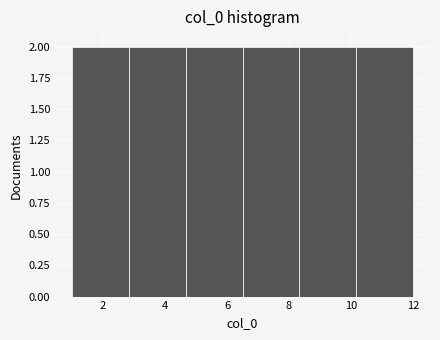

Reading left to right, transcribe this chart: for each bar, give the range it covers on the x-axis and its height. Neither the bar edges nor the heights are printed on the chart, so give them approximately, as read against the axes.

1.0 to 2.8: 2
2.8 to 4.6: 2
4.6 to 6.6: 2
6.6 to 8.4: 2
8.4 to 10.2: 2
10.2 to 12.0: 2